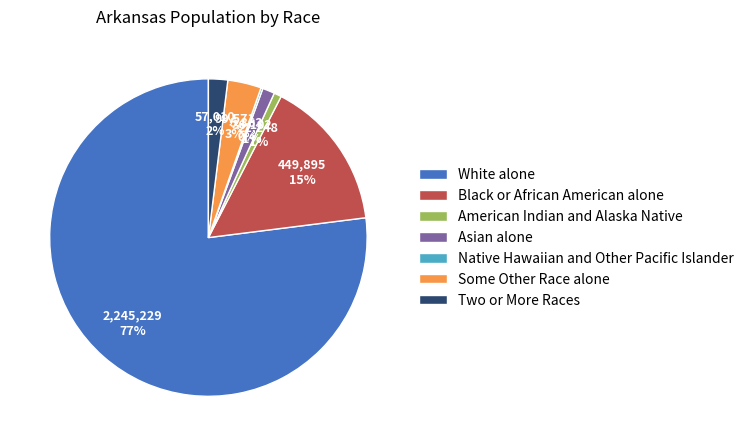

To the nearest percent, what is the average slice percentage?

14%